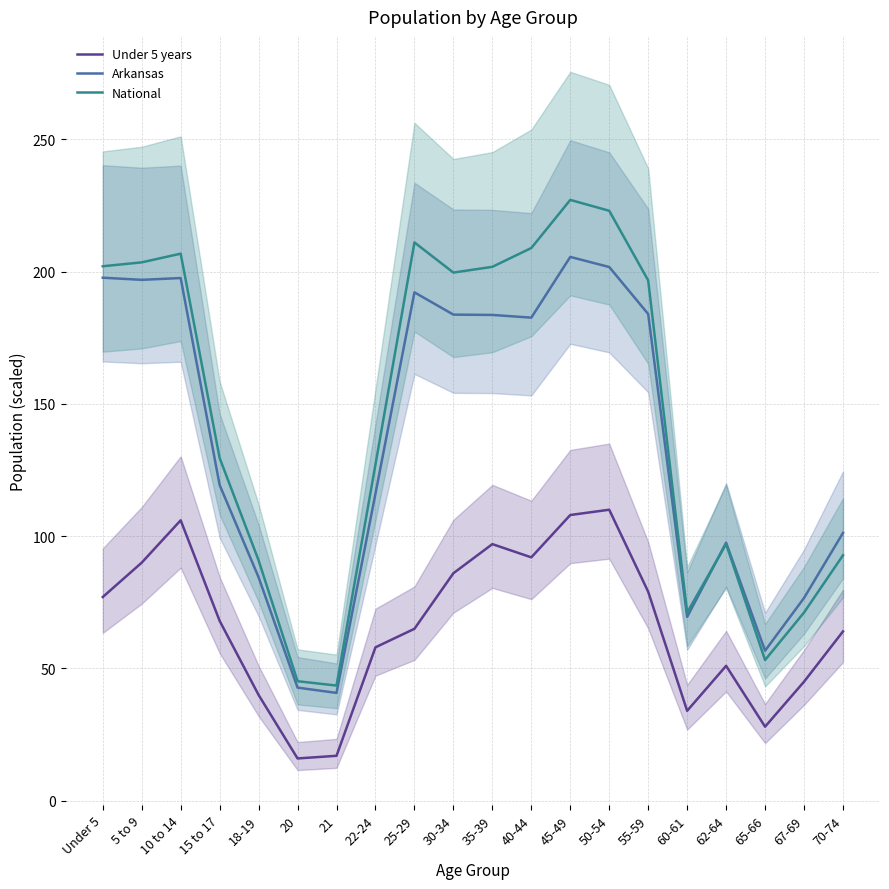

True or false: Under 5 years and National intersect in this chart.

False